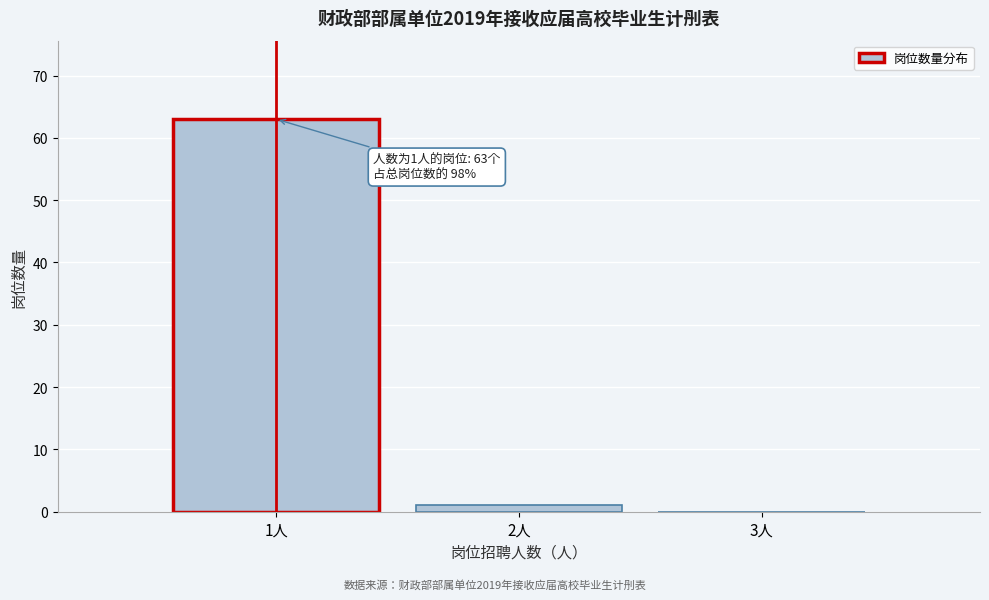

Which range on the x-axis has the tallest bar?

0.5 to 1.5